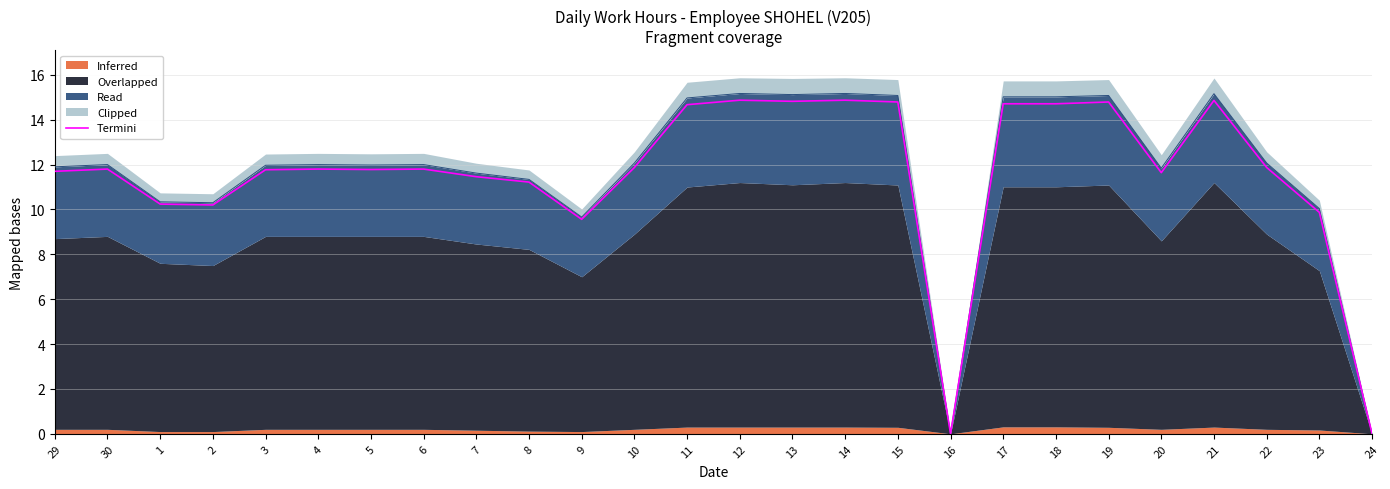

Where does the data first go above 11?

29